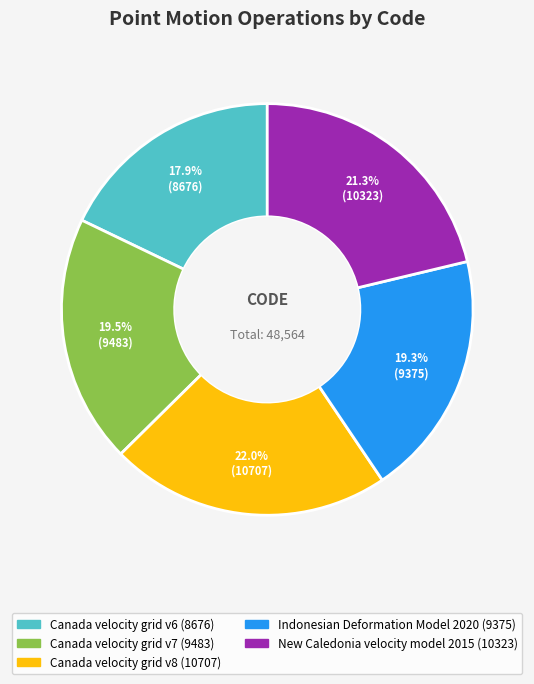

Combined, what portion of the pie is Canada velocity grid v7 and Canada velocity grid v6?

37.4%